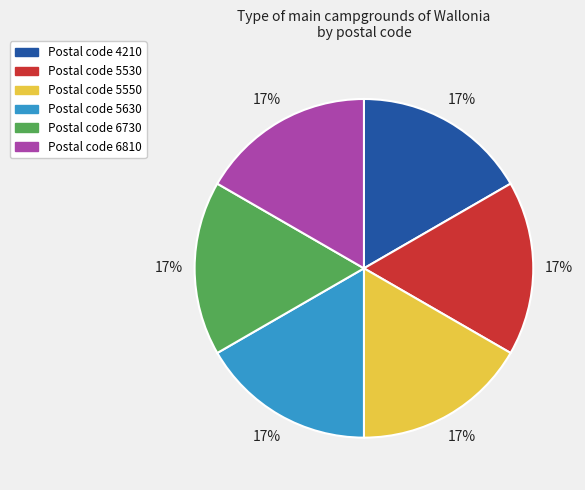

Is there any slice that represents more than half of the pie?

No